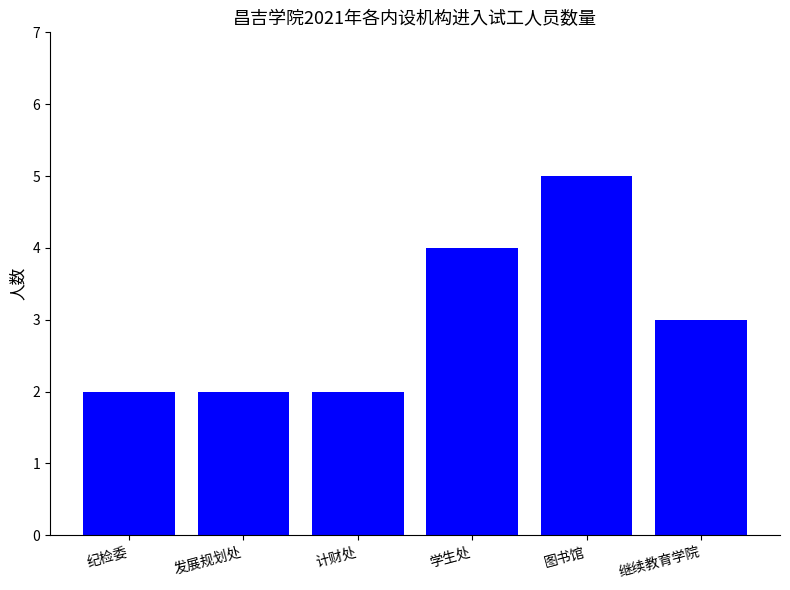

Reading left to right, what are all the values shown in this chart?

2	2	2	4	5	3